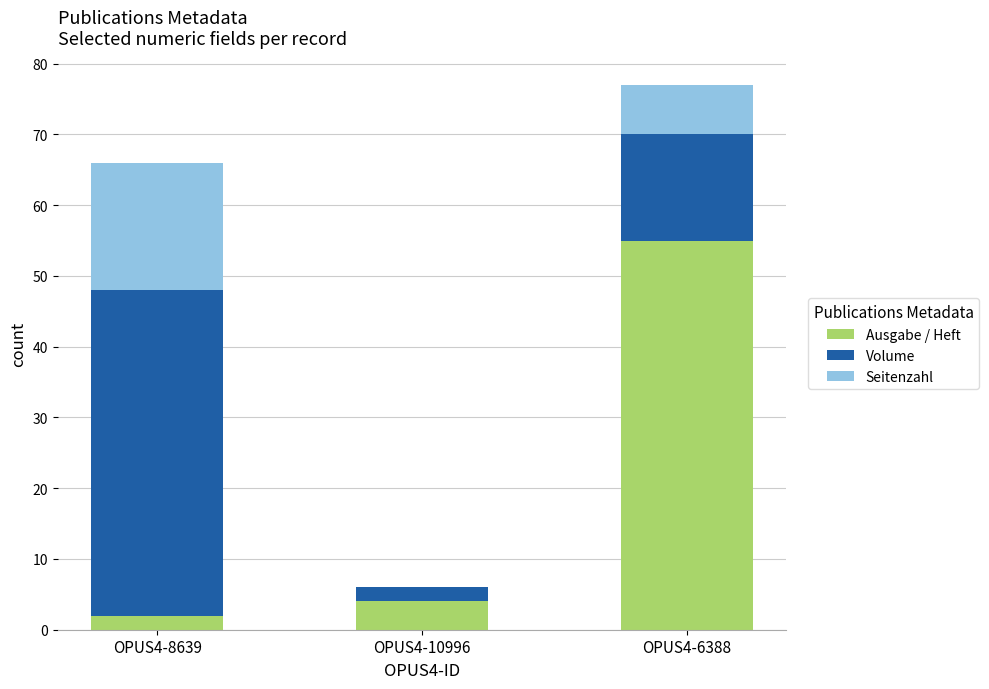

What are all the series names shown in the legend?

Ausgabe / Heft, Volume, Seitenzahl